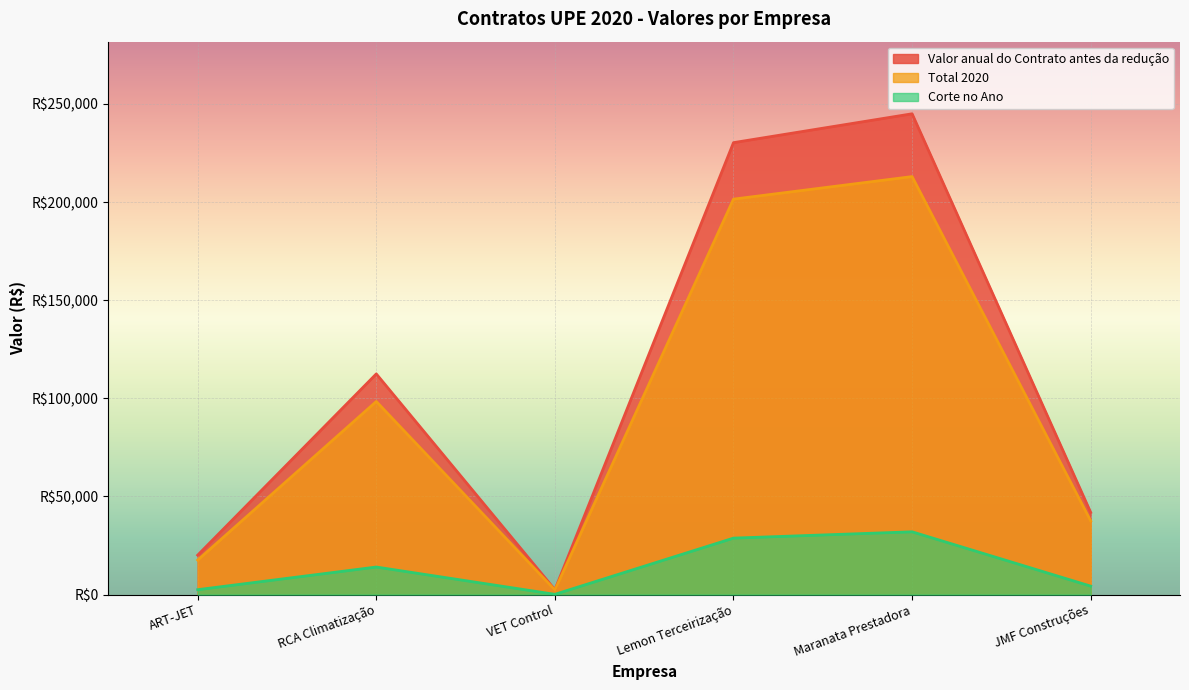

What is the average value of the Corte no Ano series?

13635.8